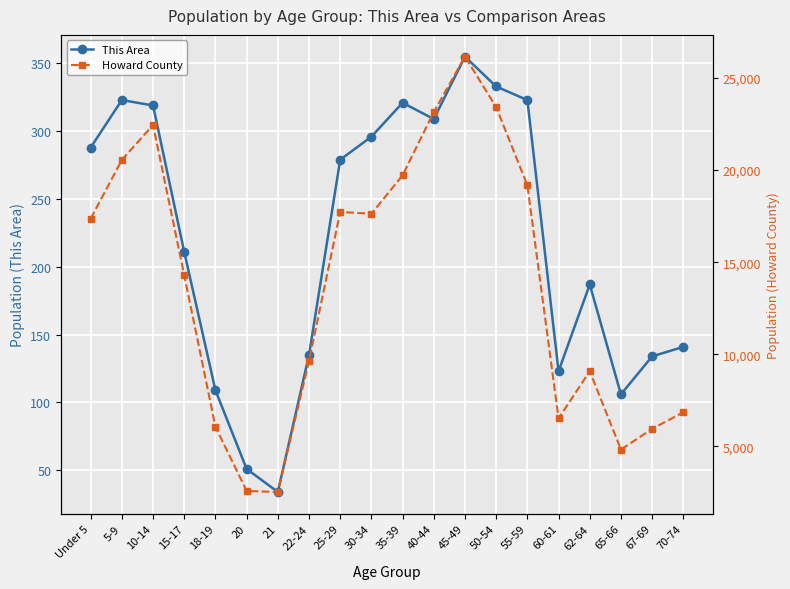

At which label is This Area closest to 194?

62-64